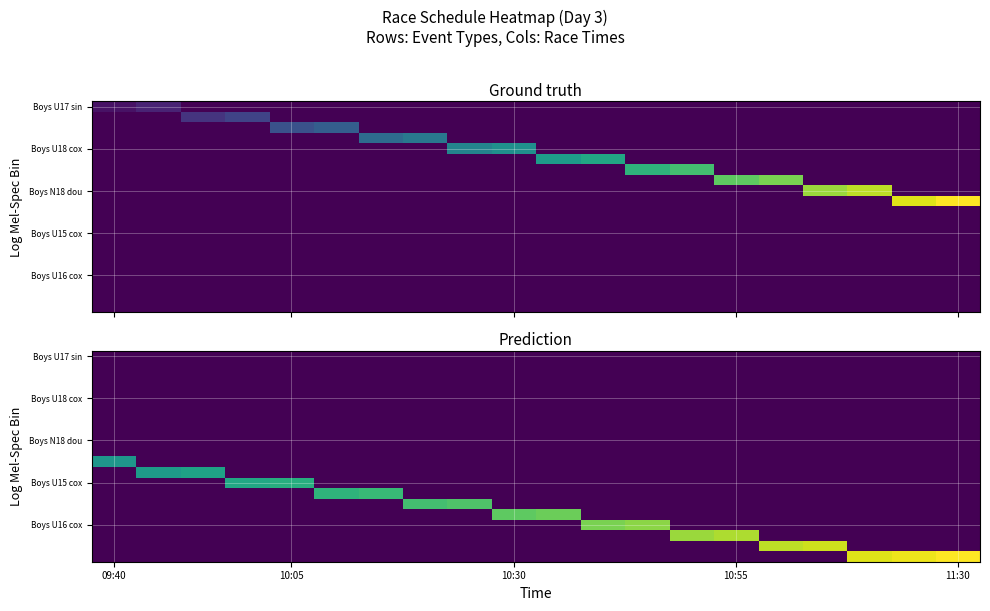

What is the maximum value shown in the chart?

40